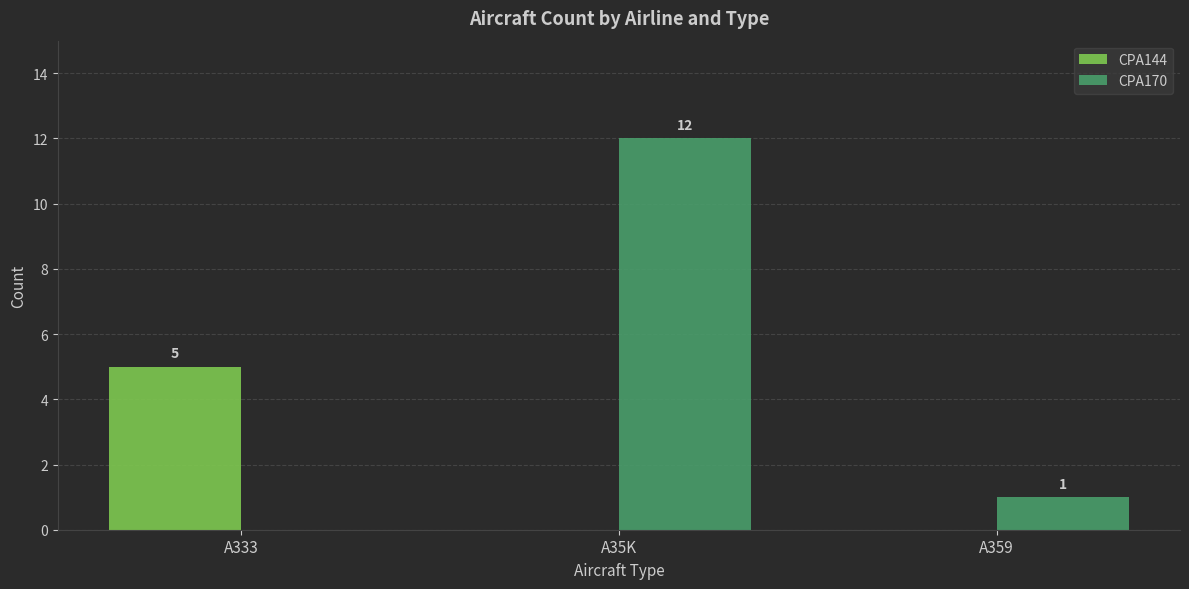

What is the sum of all CPA170 values?

13